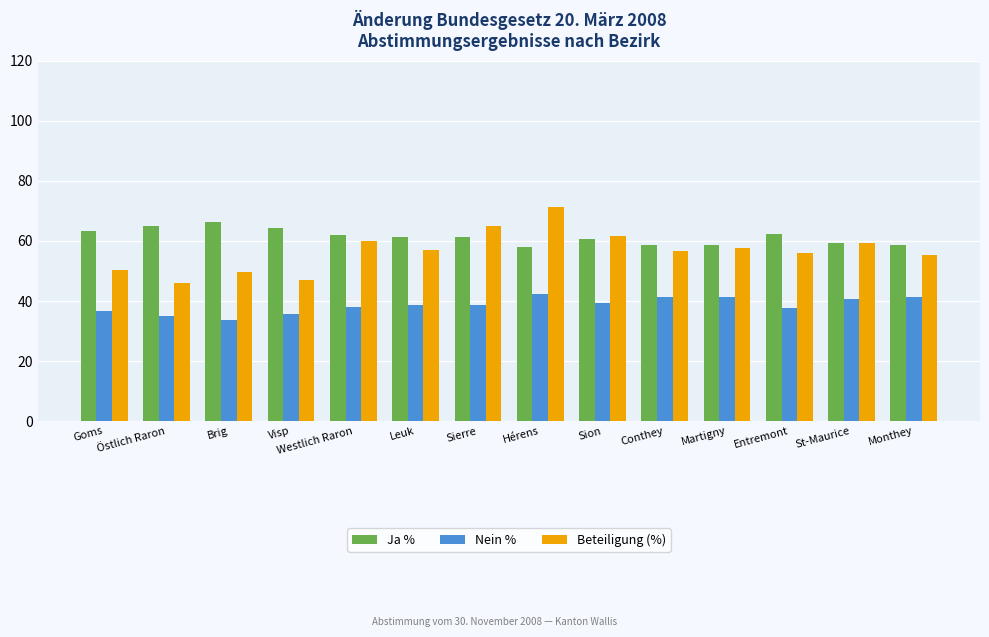

How many data points does each series have?

14